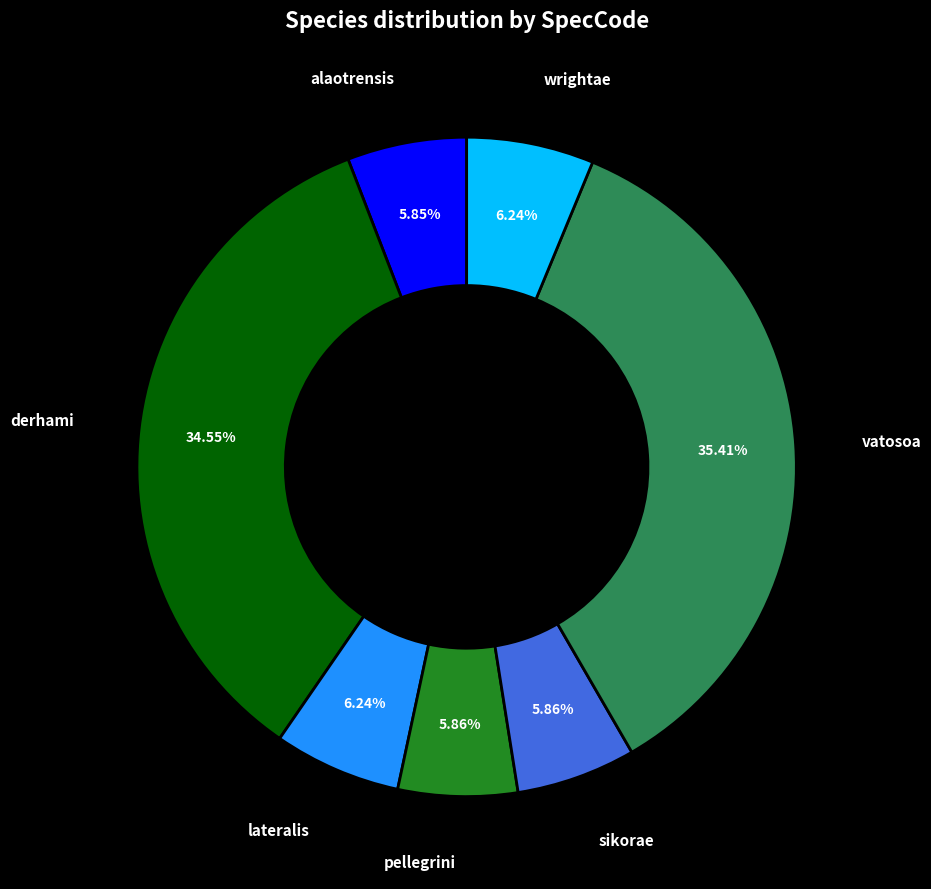

To the nearest percent, what is the combined percentage of pellegrini and sikorae?

12%